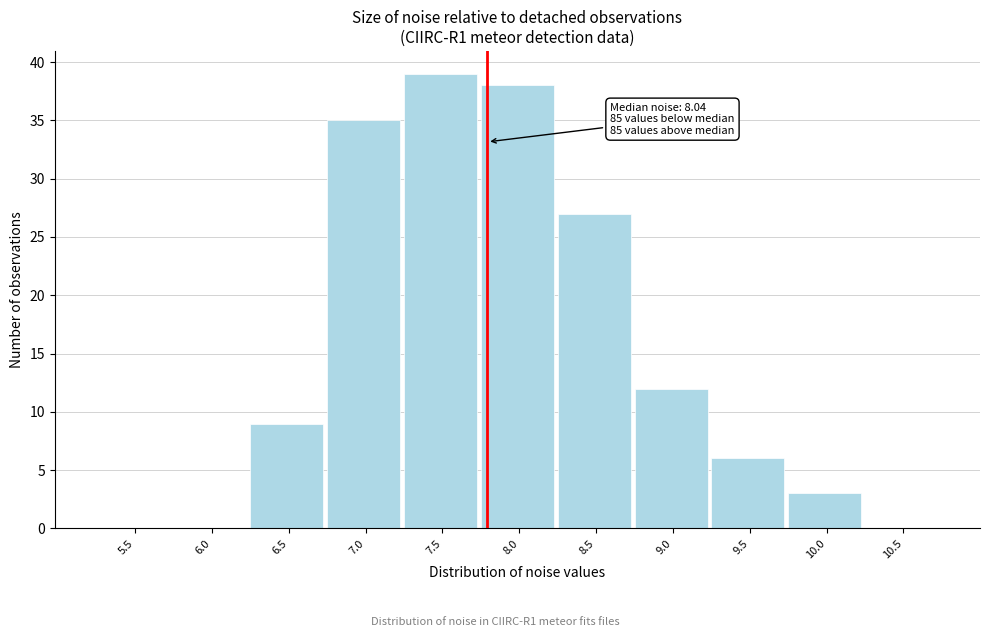

Reading left to right, extract all data points from this chart.

5.5=0	6.0=0	6.5=9	7.0=35	7.5=39	8.0=38	8.5=27	9.0=12	9.5=6	10.0=3	10.5=0